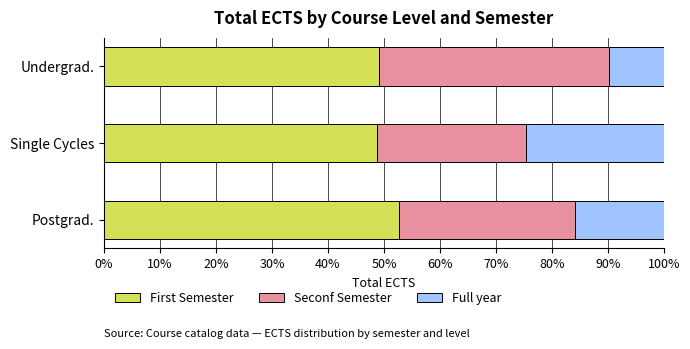

How many data points does each series have?

3